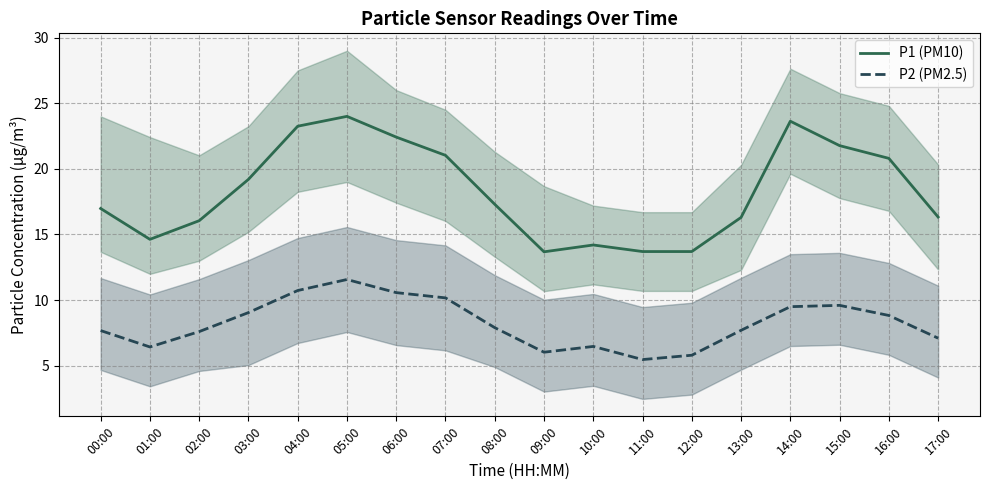

How many values in the P2 (PM2.5) series are below 7?

5